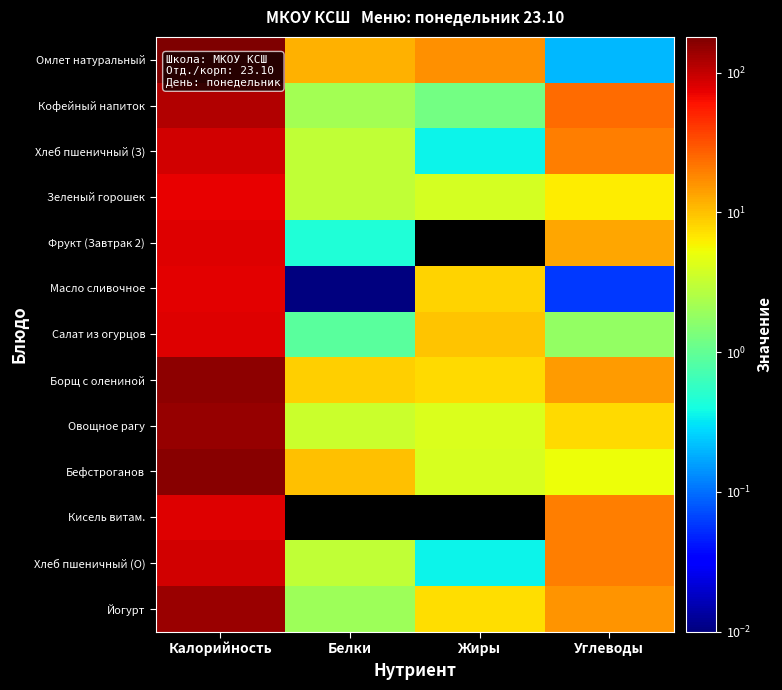

Reading left to right, list all the values displayed in this chart.

Омлет натуральный: Калорийность=180.2	Белки=11.7	Жиры=16.2	Углеводы=0.2
Кофейный напиток: Калорийность=114.0	Белки=2.2	Жиры=1.2	Углеводы=24.3
Хлеб пшеничный (З): Калорийность=90.4	Белки=3.0	Жиры=0.4	Углеводы=19.8
Зеленый горошек: Калорийность=72.0	Белки=3.0	Жиры=3.9	Углеводы=6.3
Фрукт (Завтрак 2): Калорийность=80.0	Белки=0.5	Жиры=0.0	Углеводы=12.9
Масло сливочное: Калорийность=77.0	Белки=0.0	Жиры=8.3	Углеводы=0.1
Салат из огурцов: Калорийность=78.0	Белки=0.9	Жиры=9.7	Углеводы=1.8
Борщ с олениной: Калорийность=160.3	Белки=8.7	Жиры=7.8	Углеводы=14.5
Овощное рагу: Калорийность=145.5	Белки=3.5	Жиры=4.1	Углеводы=7.7
Бефстроганов: Калорийность=162.4	Белки=10.0	Жиры=4.0	Углеводы=5.2
Кисель витам.: Калорийность=80.0	Белки=0.0	Жиры=0.0	Углеводы=19.6
Хлеб пшеничный (О): Калорийность=90.4	Белки=3.0	Жиры=0.4	Углеводы=19.8
Йогурт: Калорийность=140.0	Белки=2.0	Жиры=7.5	Углеводы=15.6